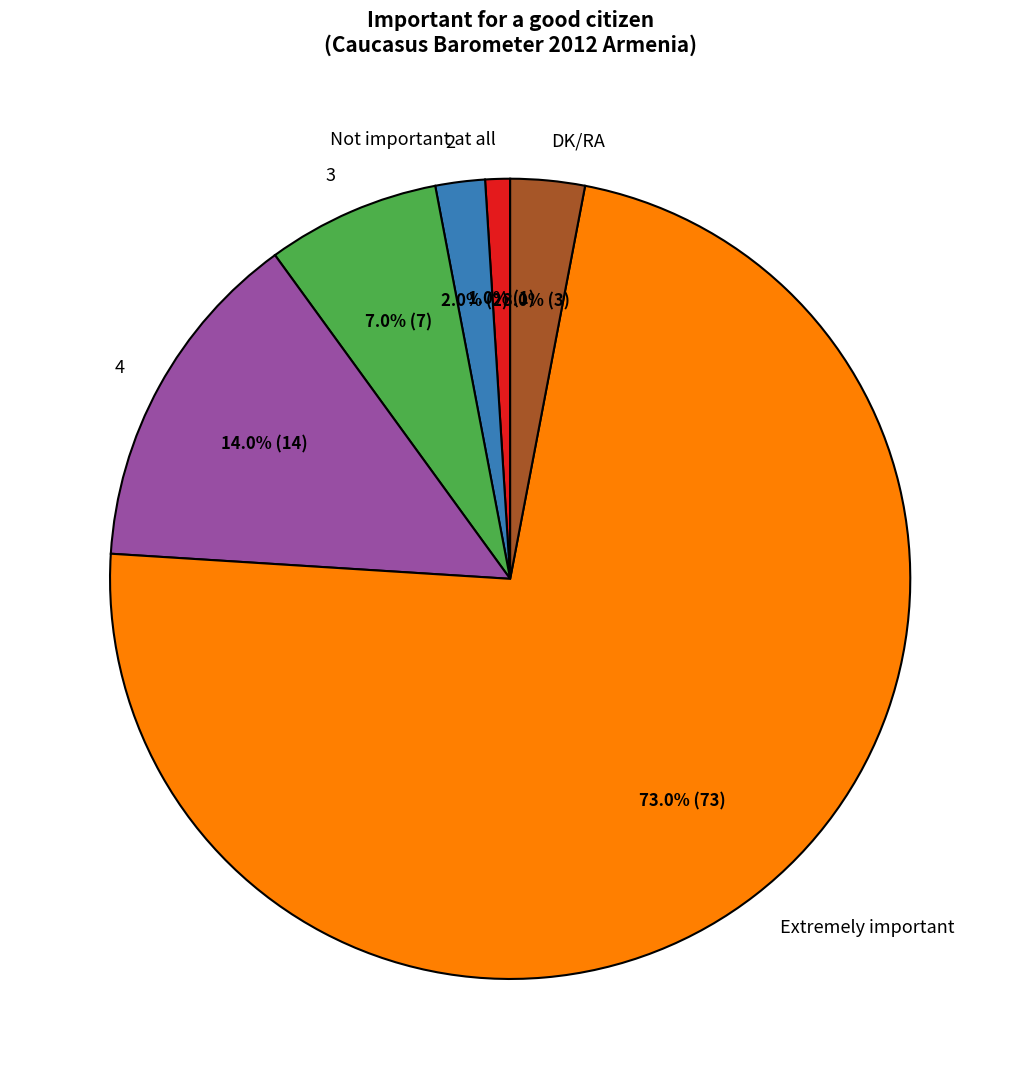

To the nearest percent, what is the difference between the largest and smallest slice percentages?

72%